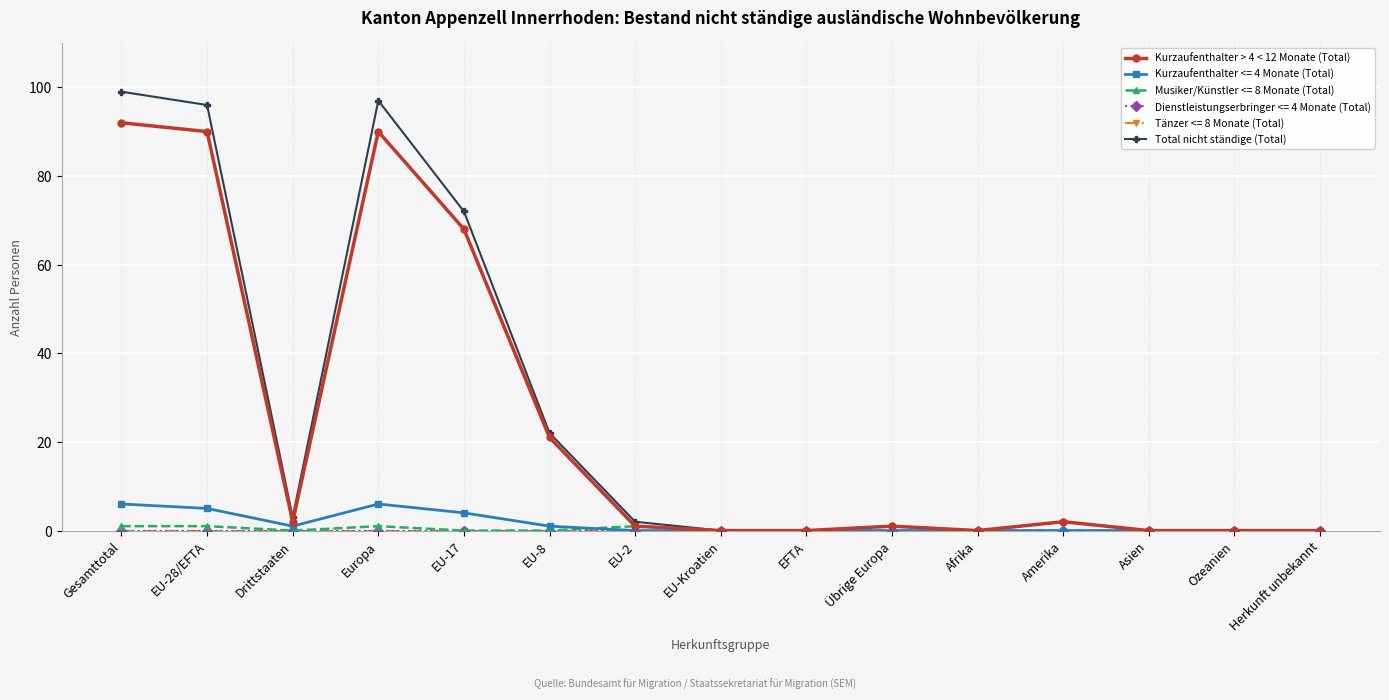

Does the chart have visible grid lines?

Yes